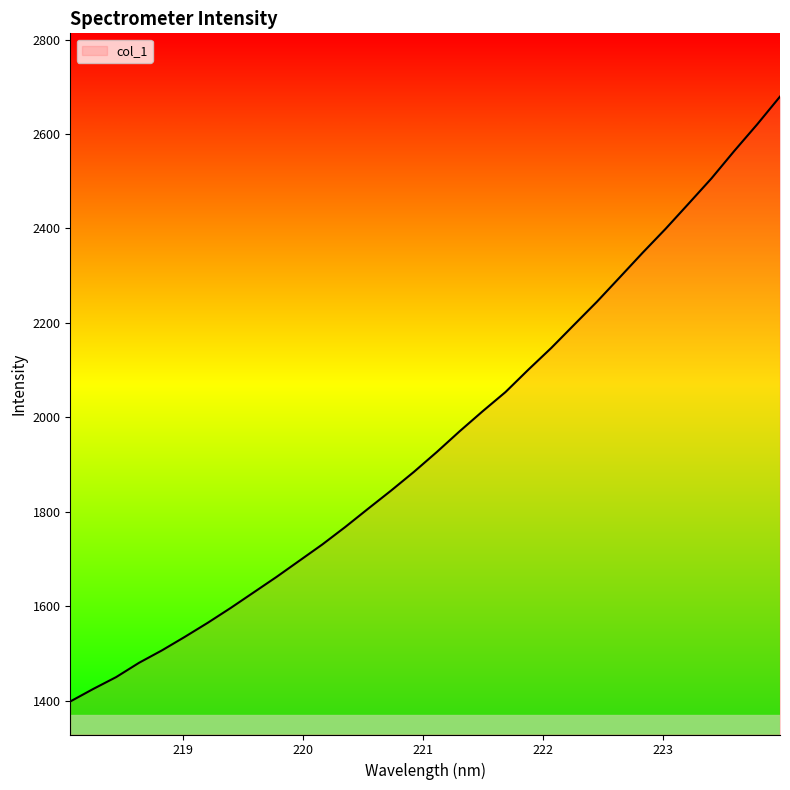

True or false: there are more than 1 points higher than both neighbors.

False